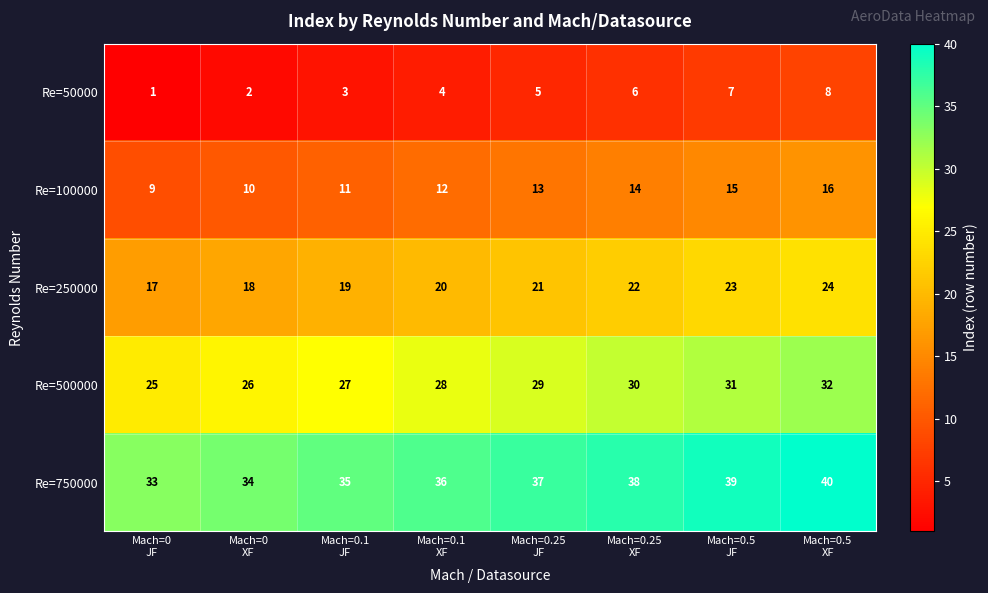

Count the number of data series in this chart.

5